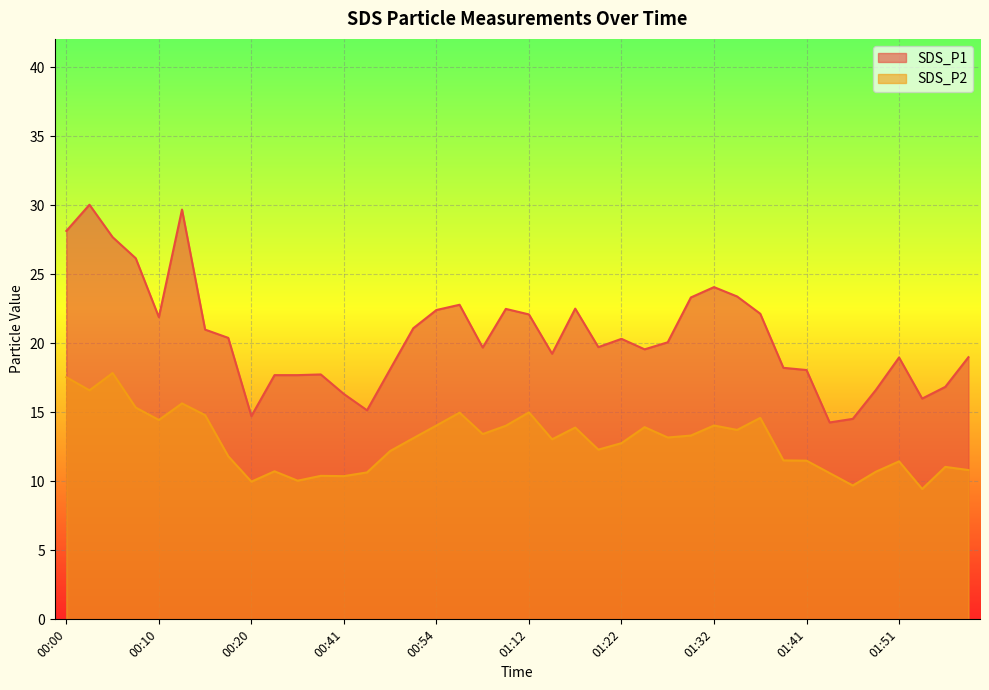

True or false: SDS_P2 has a value of 10.7 at 00:08.

False